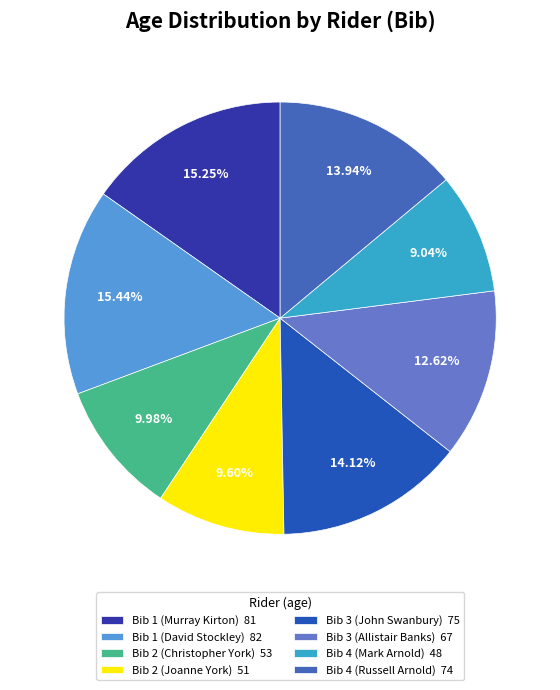

Which category has the smallest portion of the pie?

Bib 4 (Mark Arnold)